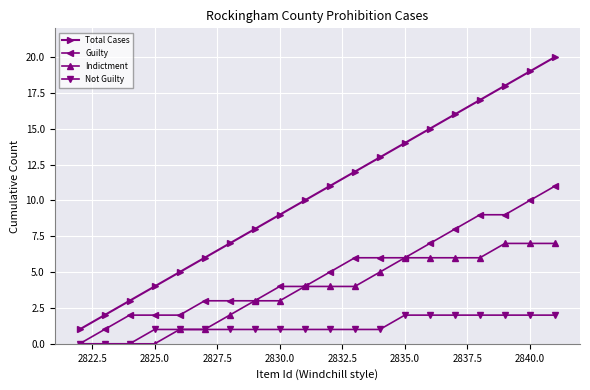

Which series has the widest spread of values?

Total Cases